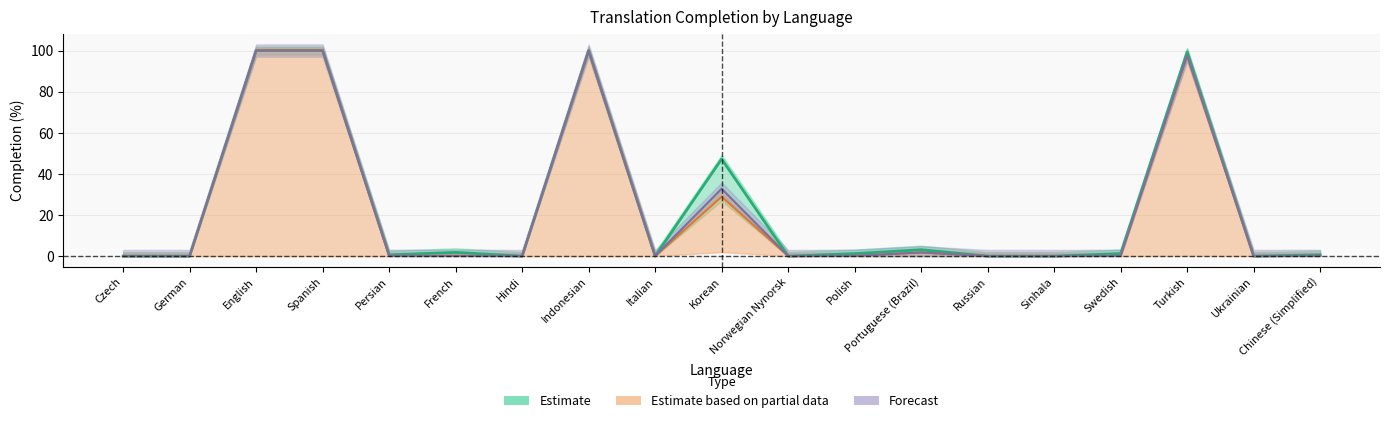

True or false: translated_words_percent has more than 1 interior local peaks.

True